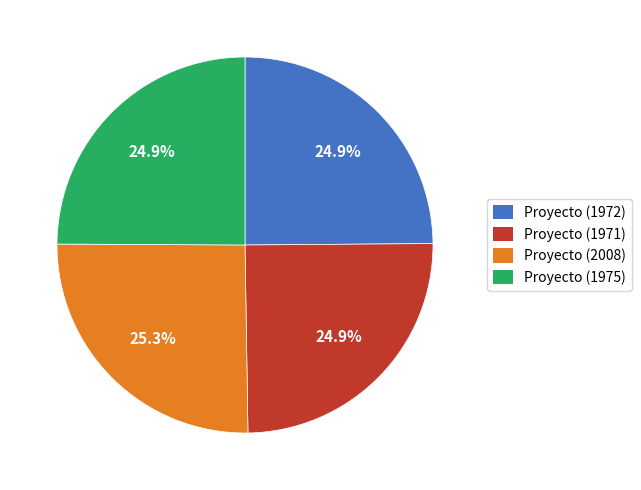

What is the total percentage of Proyecto (1975) and Proyecto (1971)?

49.8%